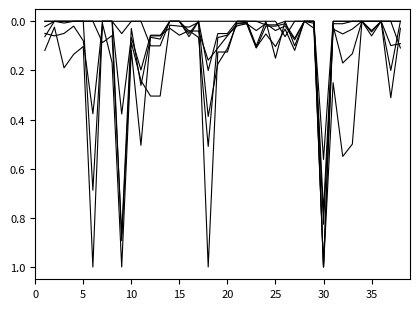

How many lines are shown in the chart?

6